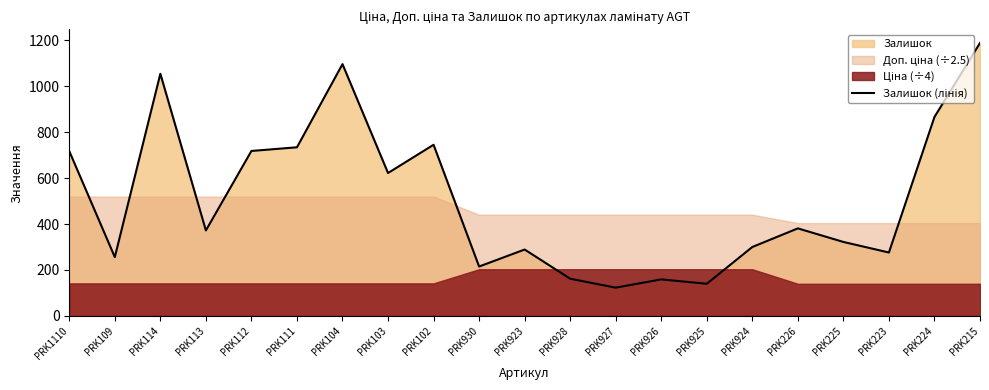

At which category does the data reach its first local peak?

PRK114